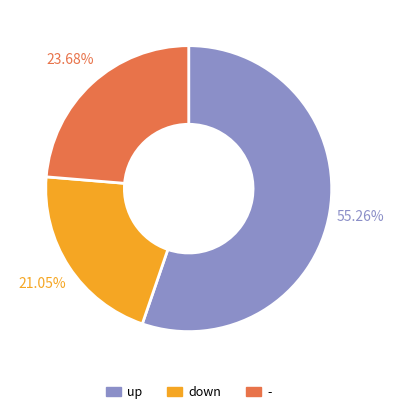

Count the number of slices in the pie.

3